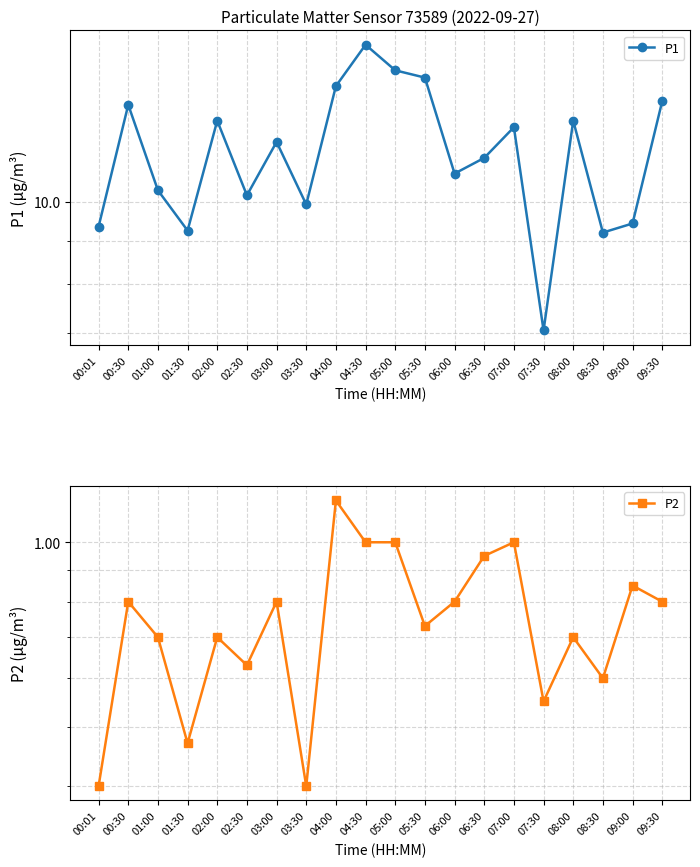

Does the chart display data point markers on the line(s)?

Yes